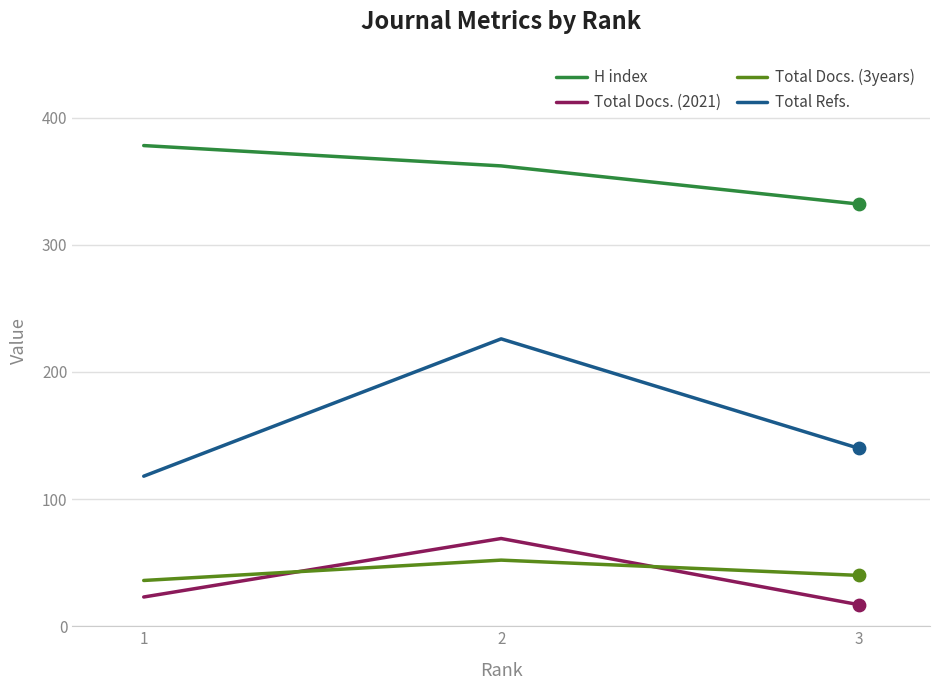

Is the value of Total Refs. at 2 greater than the value of Total Docs. (3years) at 1?

Yes